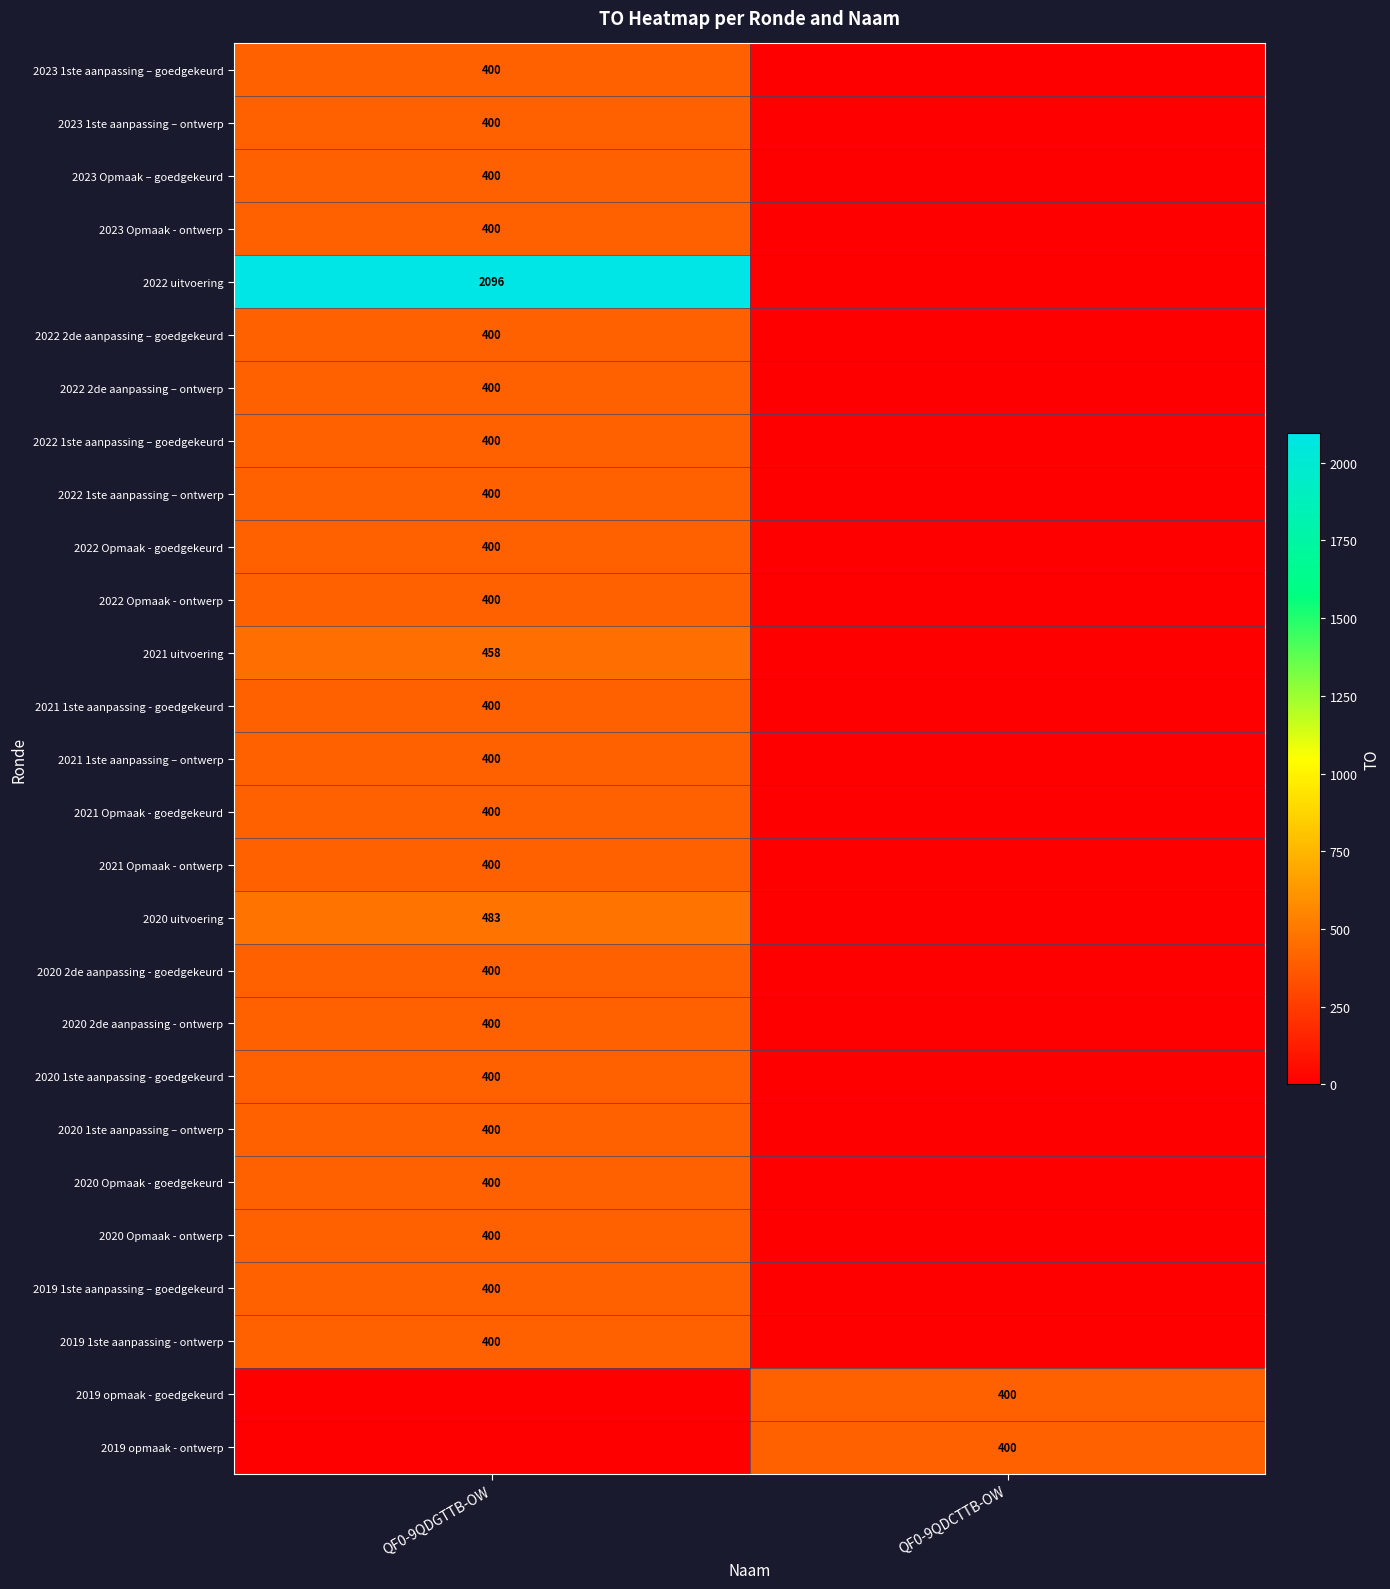

True or false: 2021 1ste aanpassing - goedgekeurd has a value of 137 at QF0-9QDGTTB-OW.

False